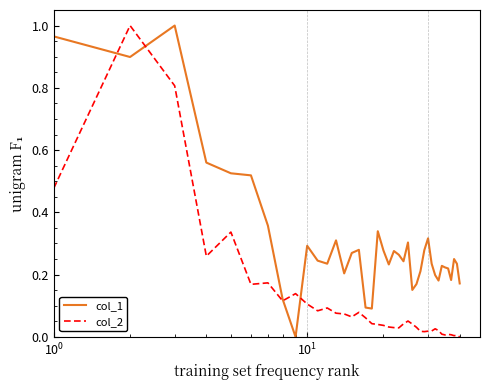

Rank the series by their average value, from highest to lowest.

col_1, col_2